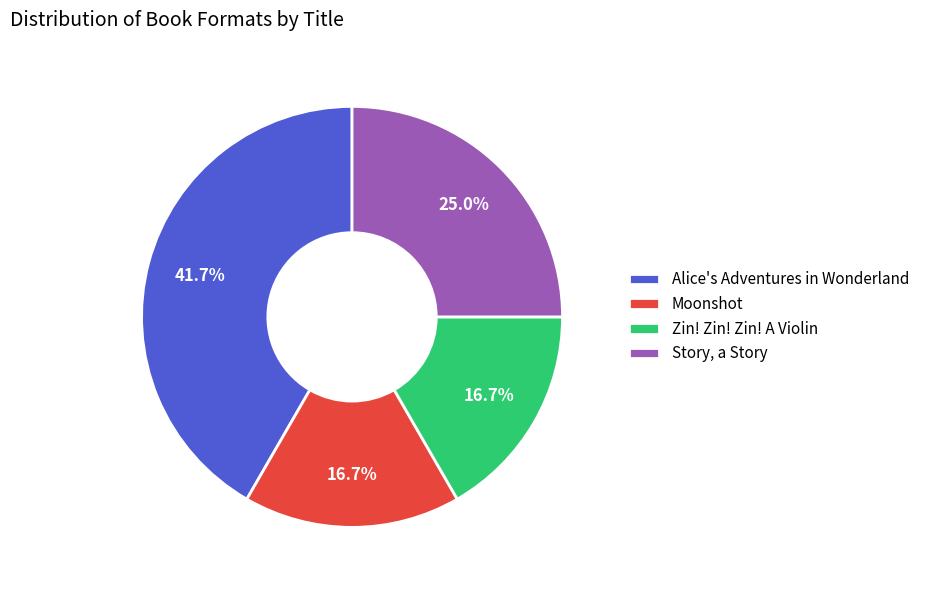

What is the ratio of the value at Zin! Zin! Zin! A Violin to the value at Alice's Adventures in Wonderland?

0.4